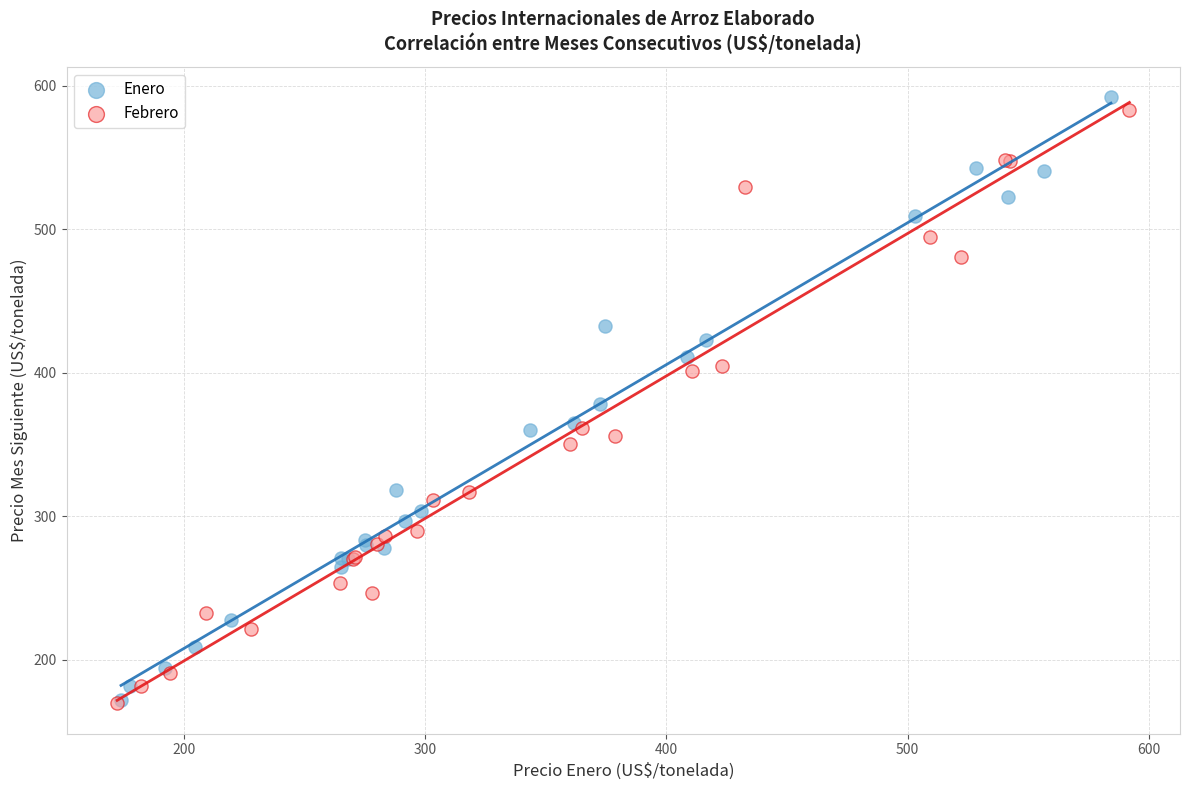

What are all the series names shown in the legend?

Enero, Febrero